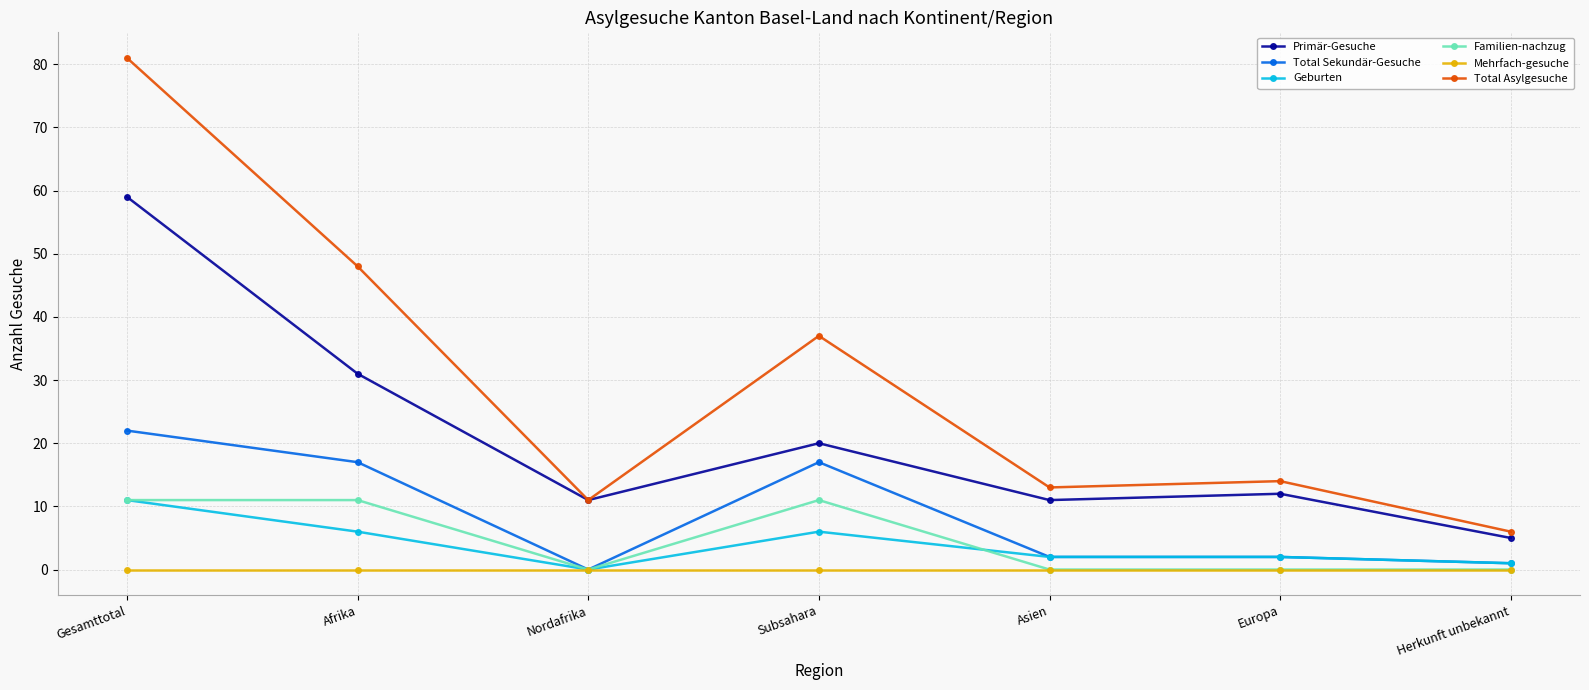

What is the value of the Total Asylgesuche point at the 6th from the left?

14